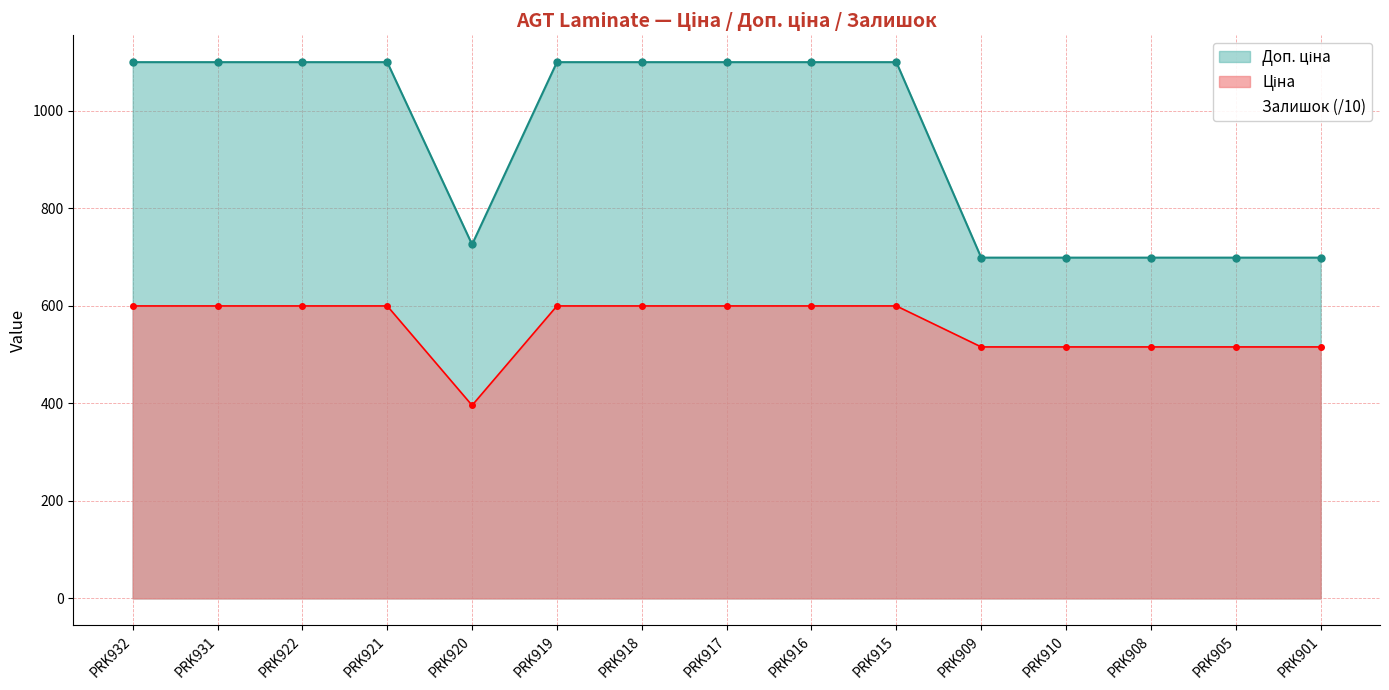

True or false: the data shows 17.7 at PRK918.

False